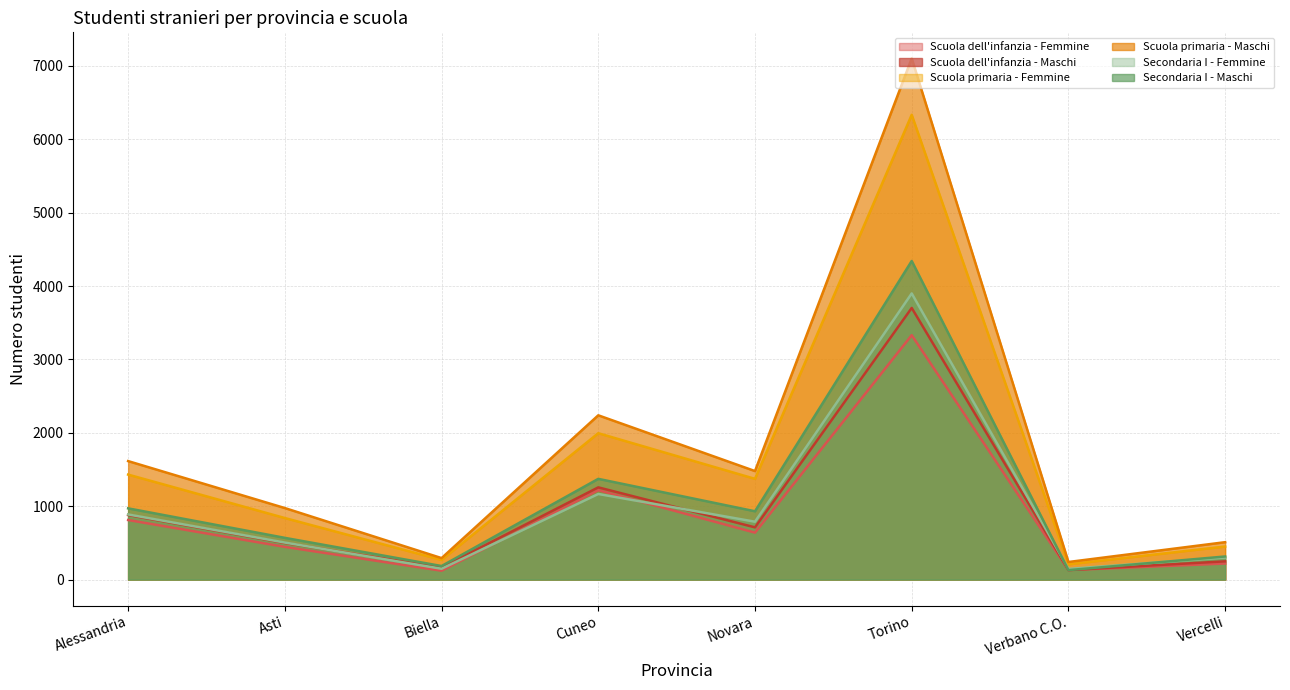

Reading left to right, list all the values displayed in this chart.

Scuola dell'infanzia - Femmine: 812	446	121	1219	640	3331	130	219
Scuola dell'infanzia - Maschi: 880	499	166	1257	712	3702	130	249
Scuola primaria - Femmine: 1431	839	268	1995	1373	6334	208	451
Scuola primaria - Maschi: 1615	975	293	2239	1479	7103	240	510
Secondaria I - Femmine: 888	505	148	1167	789	3900	146	301
Secondaria I - Maschi: 971	569	185	1373	931	4342	129	315